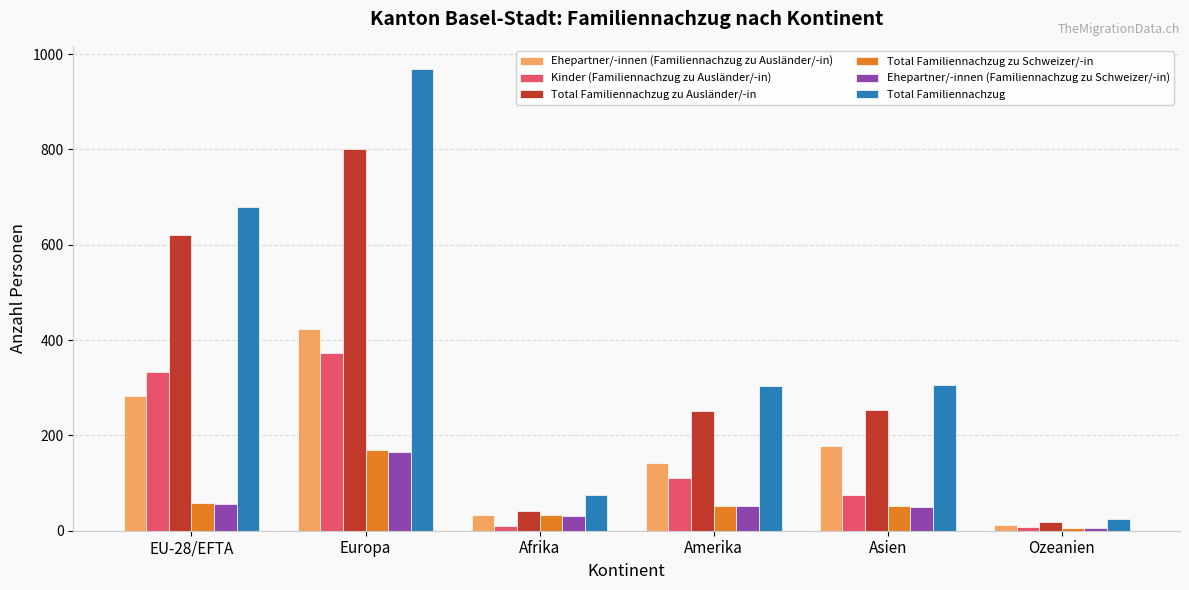

What is the difference between the maximum and minimum values in the Kinder (Familiennachzug zu Ausländer/-in) series?

365